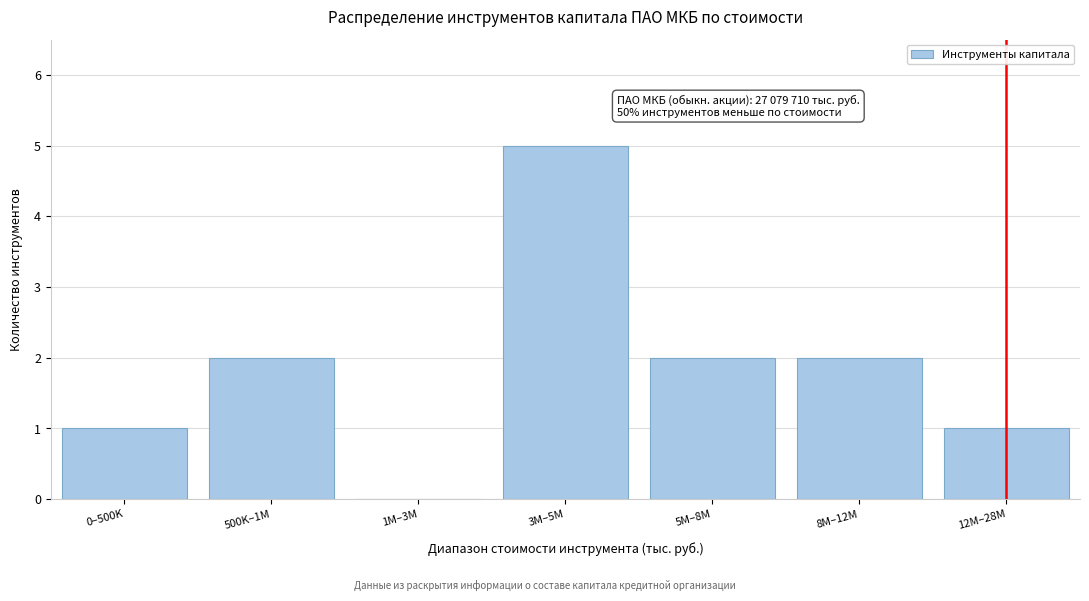

Reading left to right, what are all the values shown in this chart?

0–500K=1	500K–1M=2	1M–3M=0	3M–5M=5	5M–8M=2	8M–12M=2	12M–28M=1